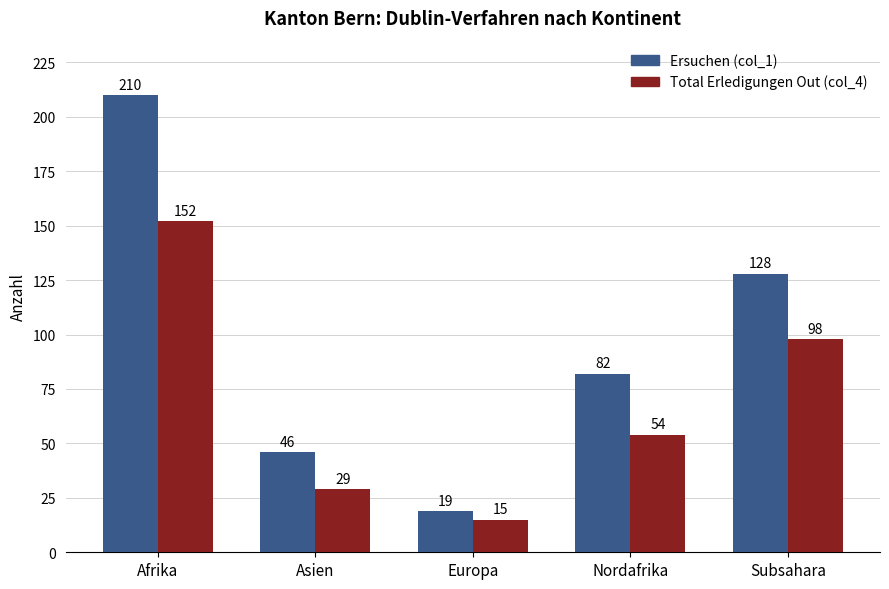

What is the highest value of the Ersuchen (col_1) series?

210